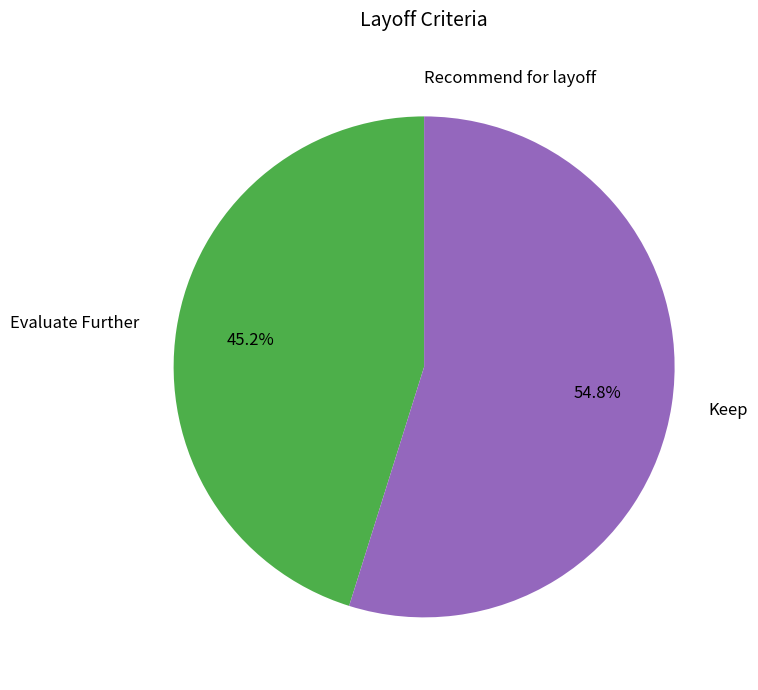

Does any single category account for the majority?

Yes